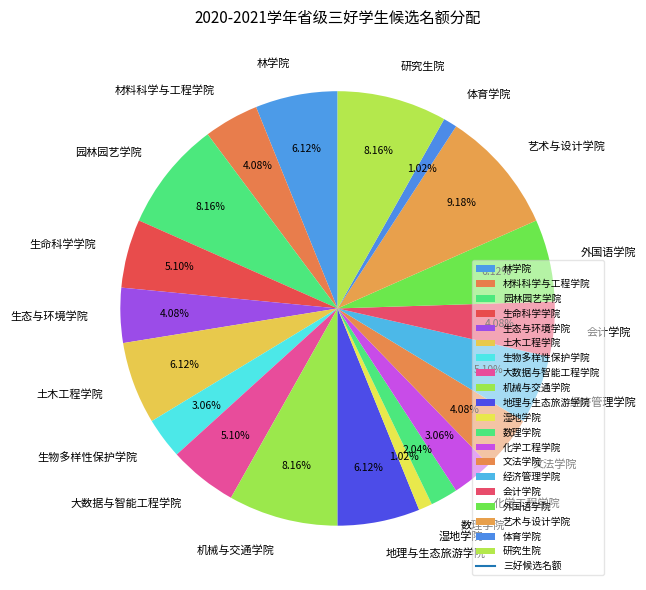

Which has a higher value, 生物多样性保护学院 or 林学院?

林学院